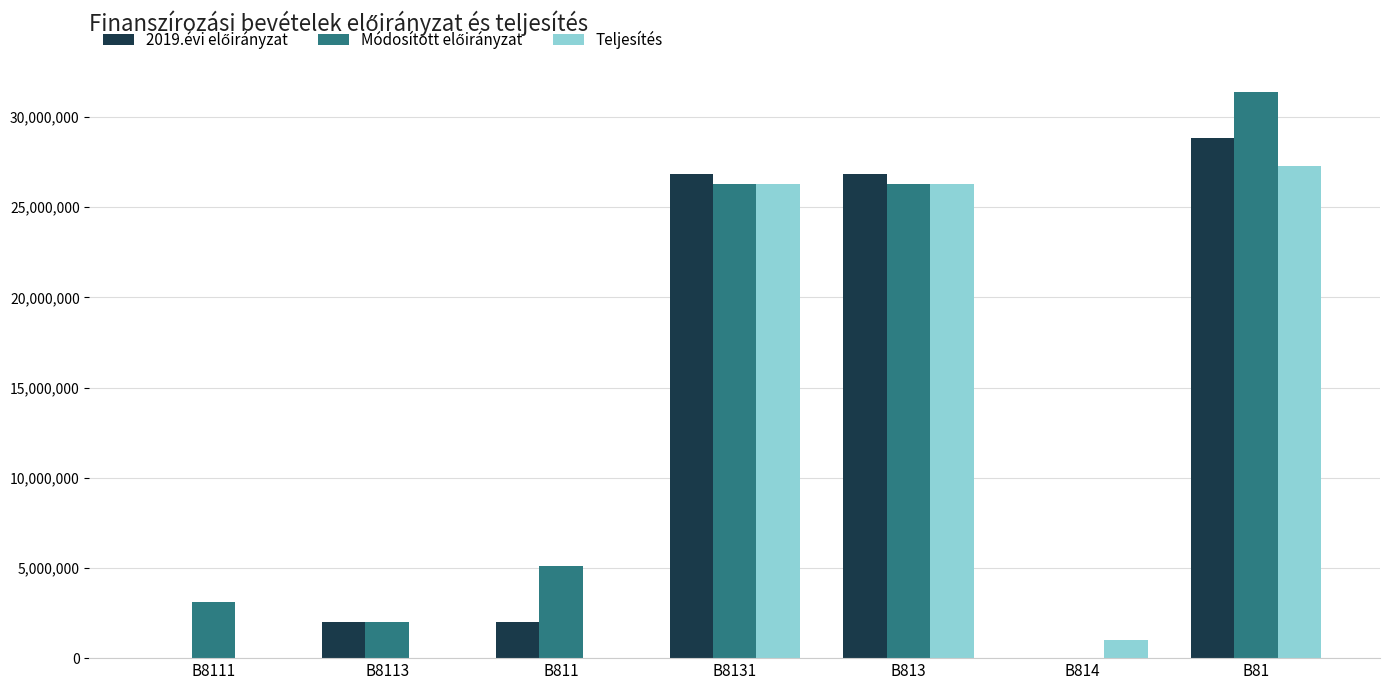

At which category is the sum across all series the highest?

B81